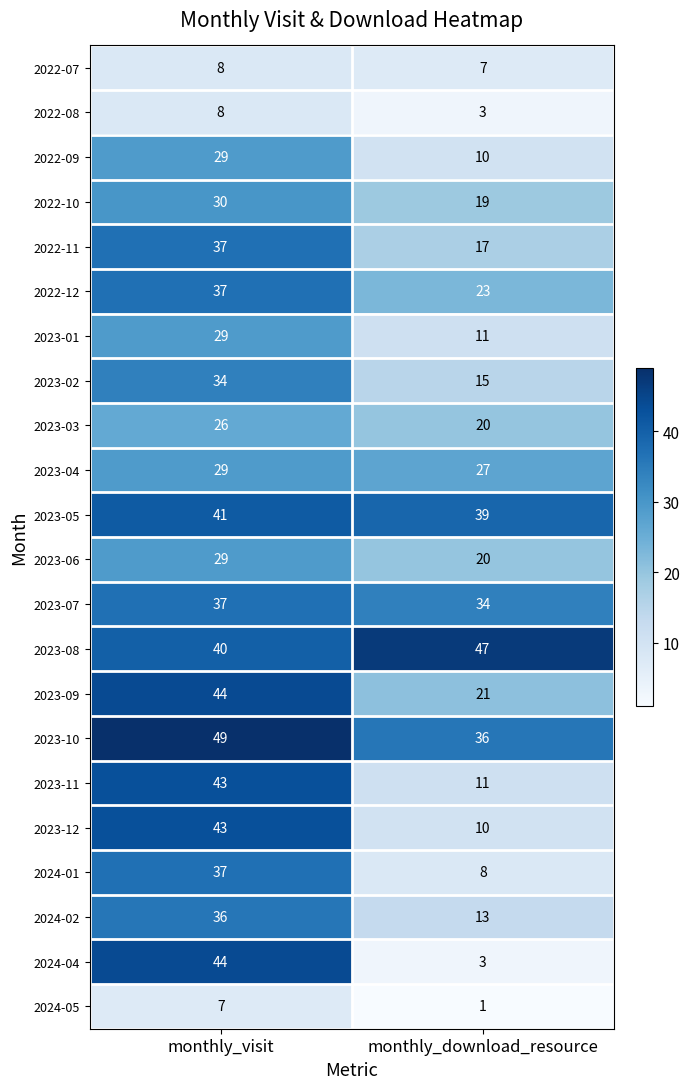

Is it true that 2022-11 equals 37 at monthly_visit?

True